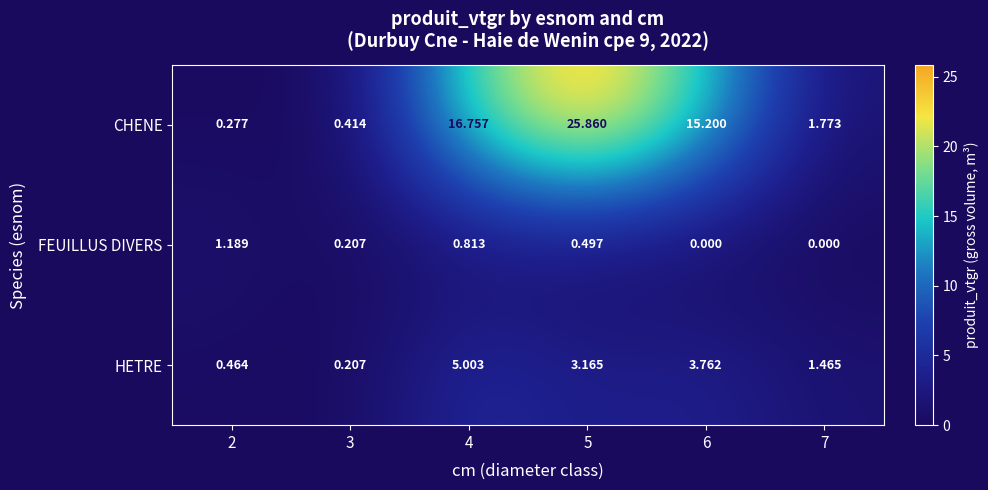

How many categories are shown in the chart?

6